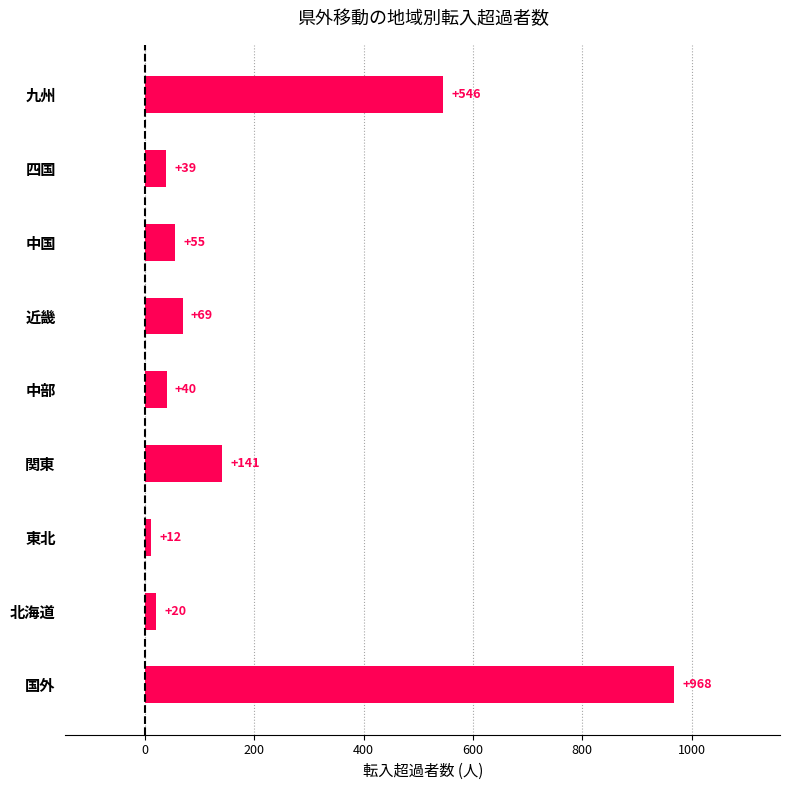

At which category does the chart reach its minimum across all series?

東北